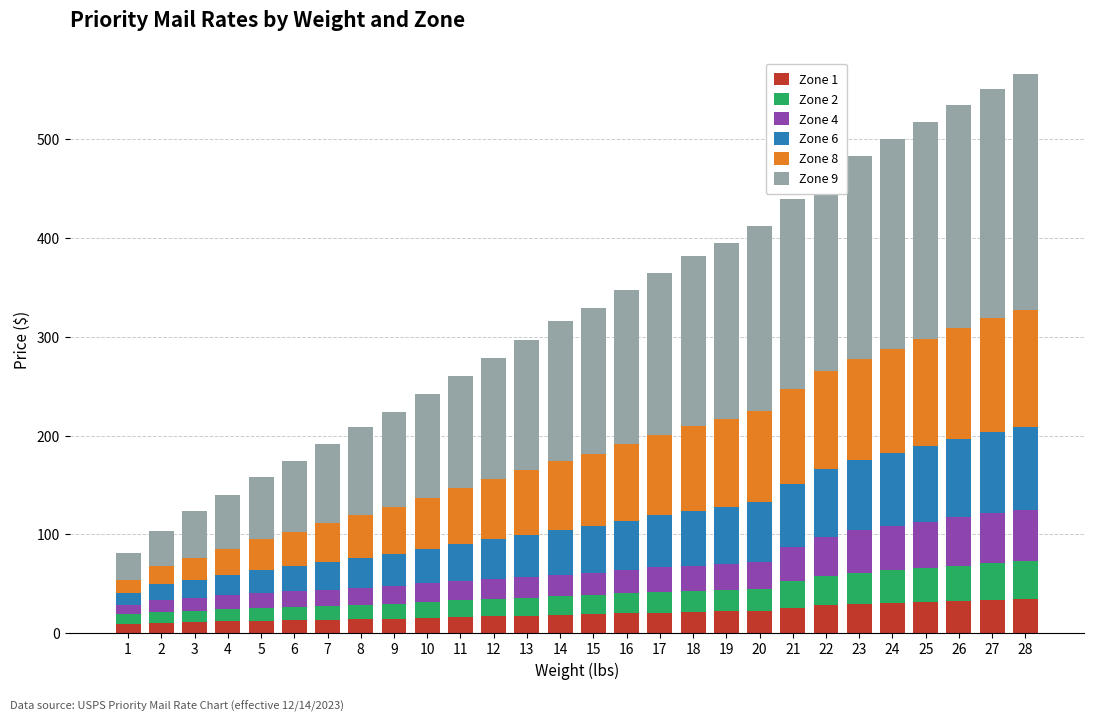

Count the number of categories in the chart.

28